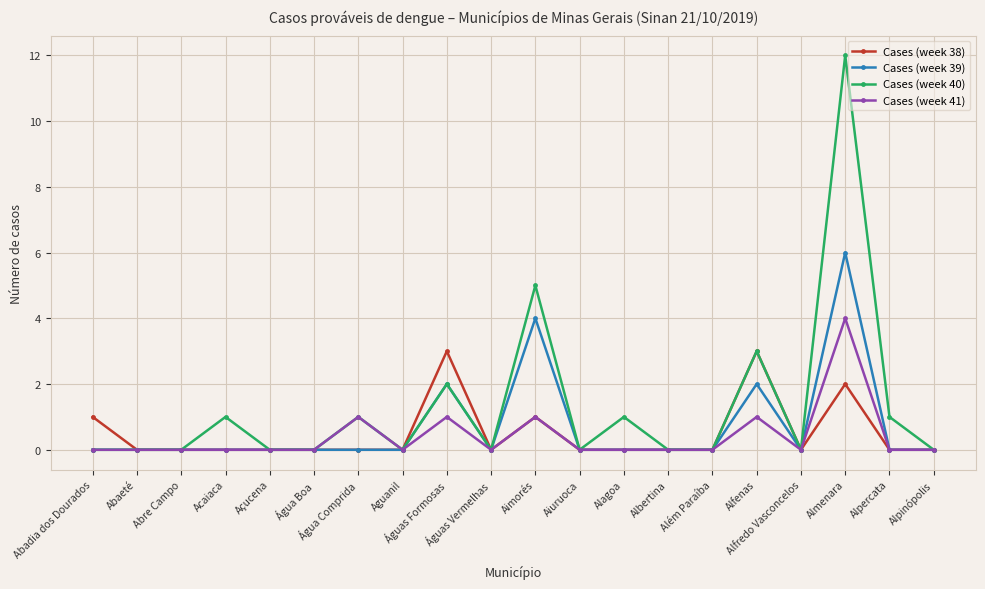

What is the difference between the maximum and minimum values in the Cases (week 38) series?

3